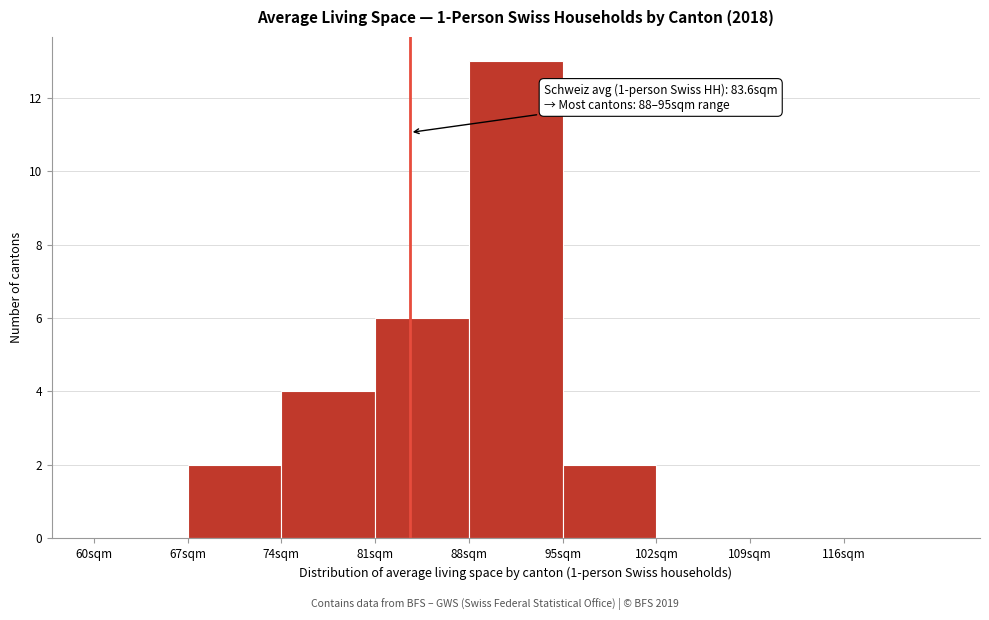

Which range on the x-axis has the tallest bar?

88 to 95